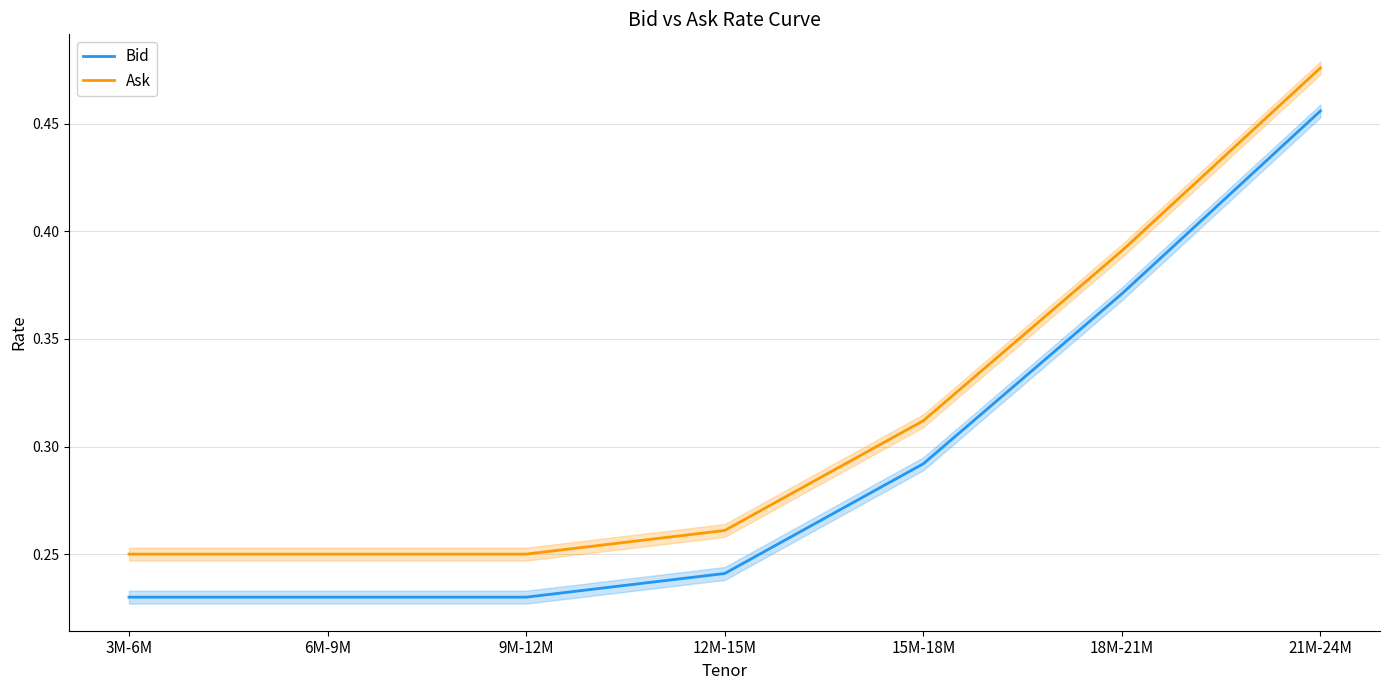

Between 15M-18M and 18M-21M, which series saw the biggest shift?

Bid